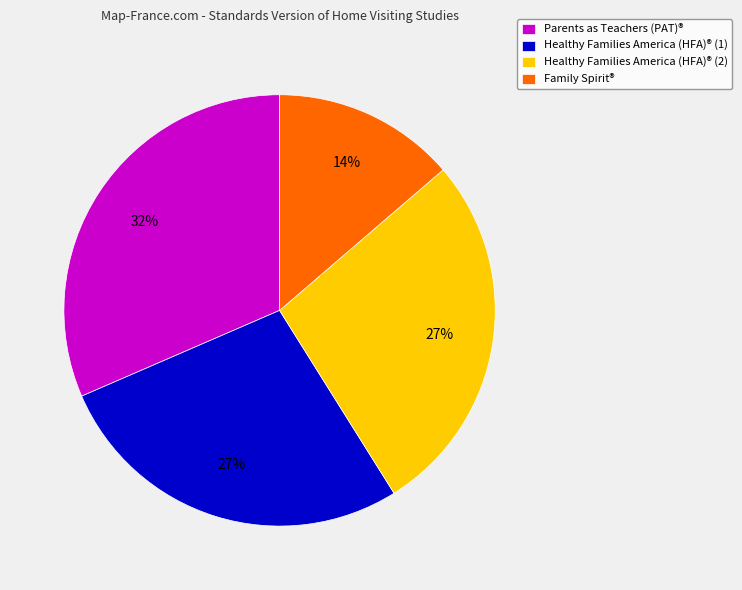

Is the sum of Parents as Teachers (PAT)® and Healthy Families America (HFA)® (2) greater than half?

Yes